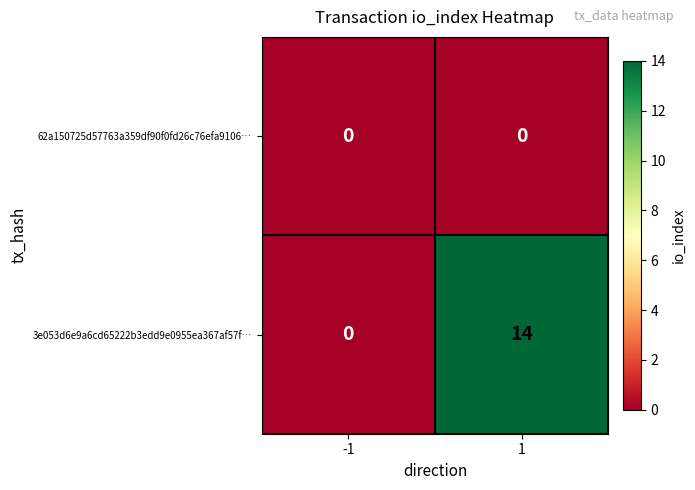

What is the highest value of the 3e053d6e9a6cd65222b3edd9e0955ea367af57f… series?

14